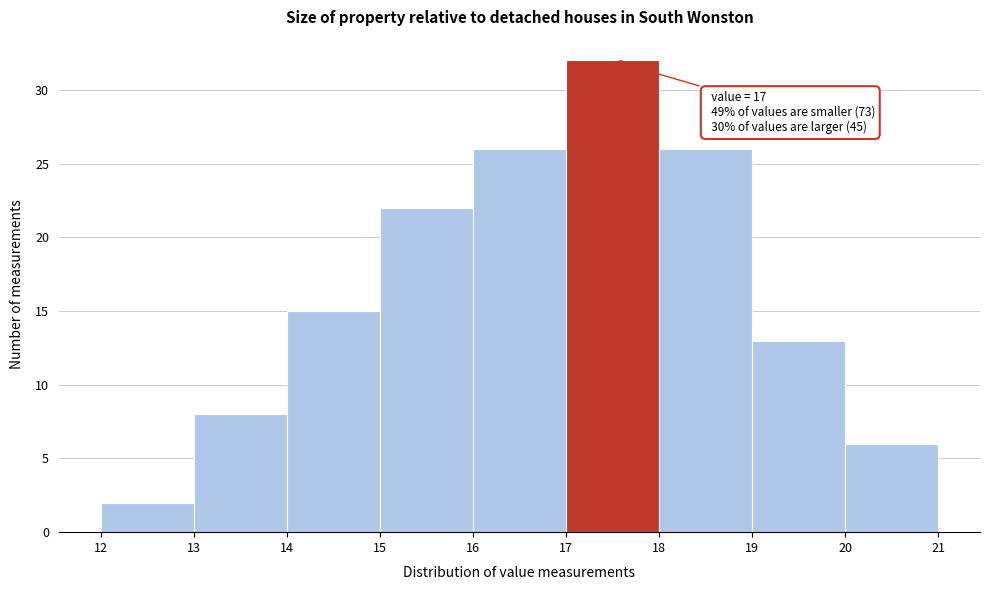

Which range on the x-axis has the tallest bar?

17 to 18